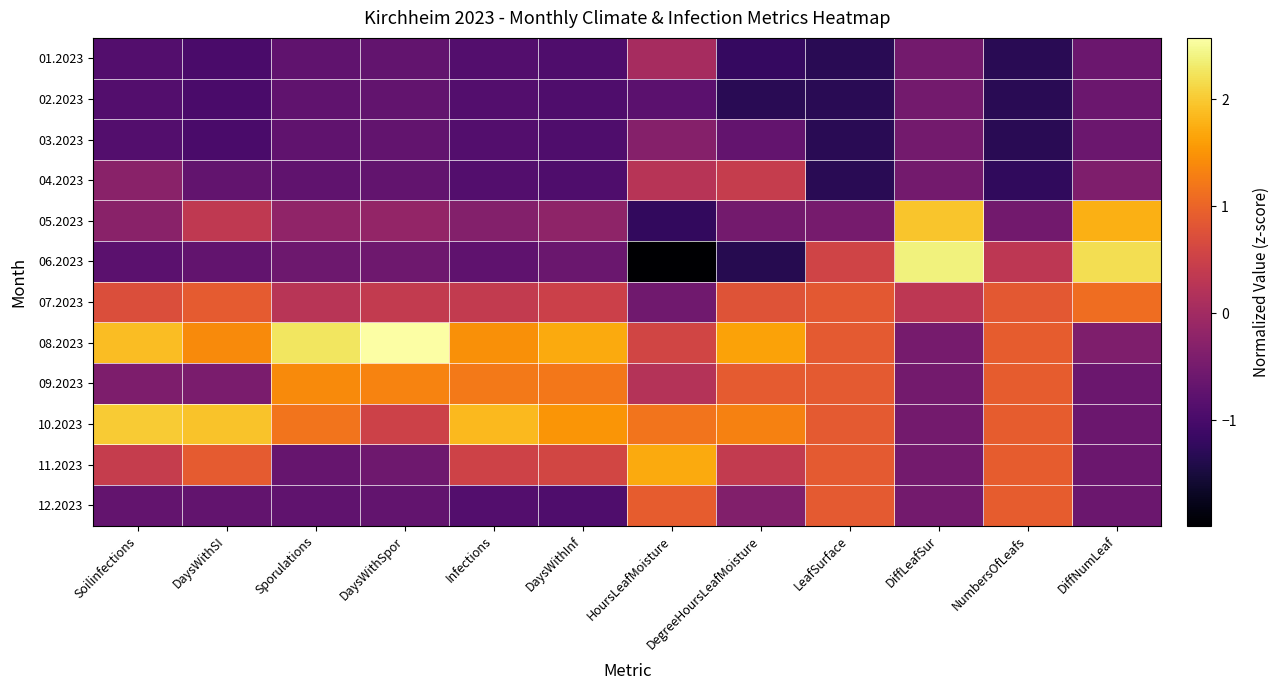

What is the maximum value shown in the chart?

2.6